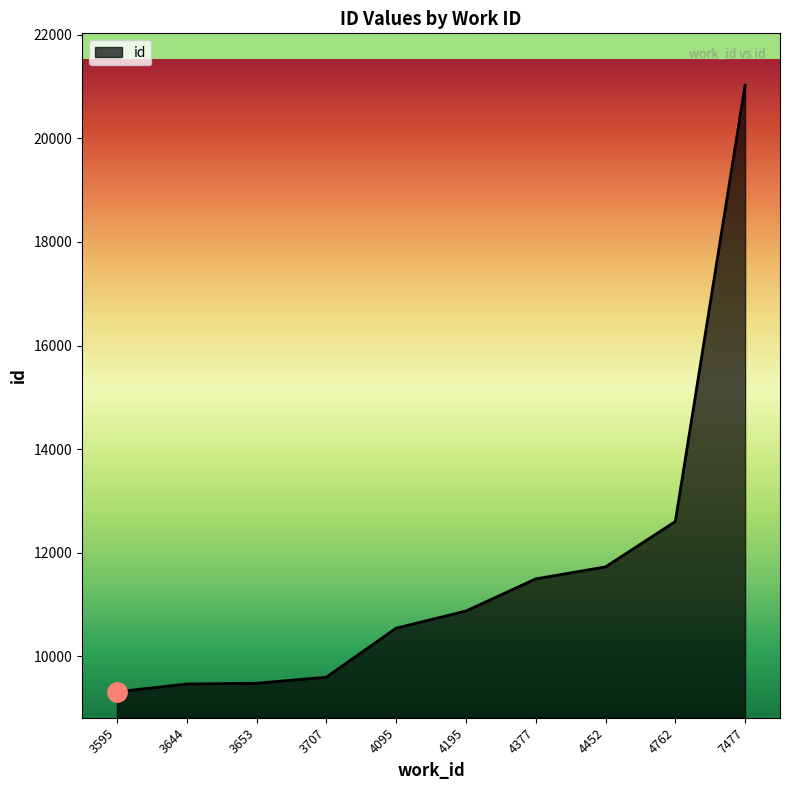

What is the difference between the values at 4762 and 4195?

1728